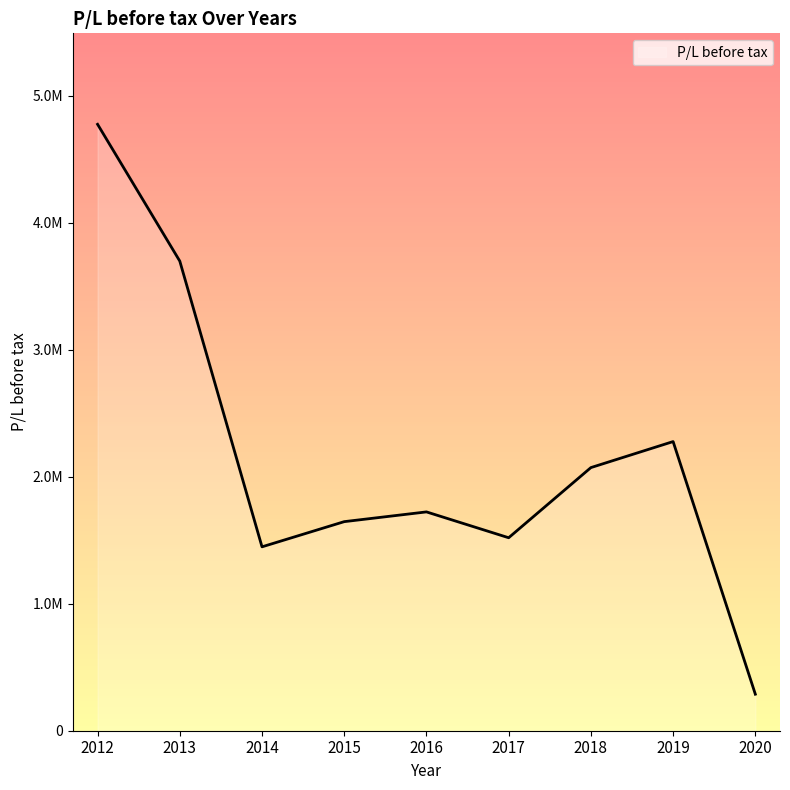

How many points are lower than both their immediate neighbors (excluding endpoints)?

2